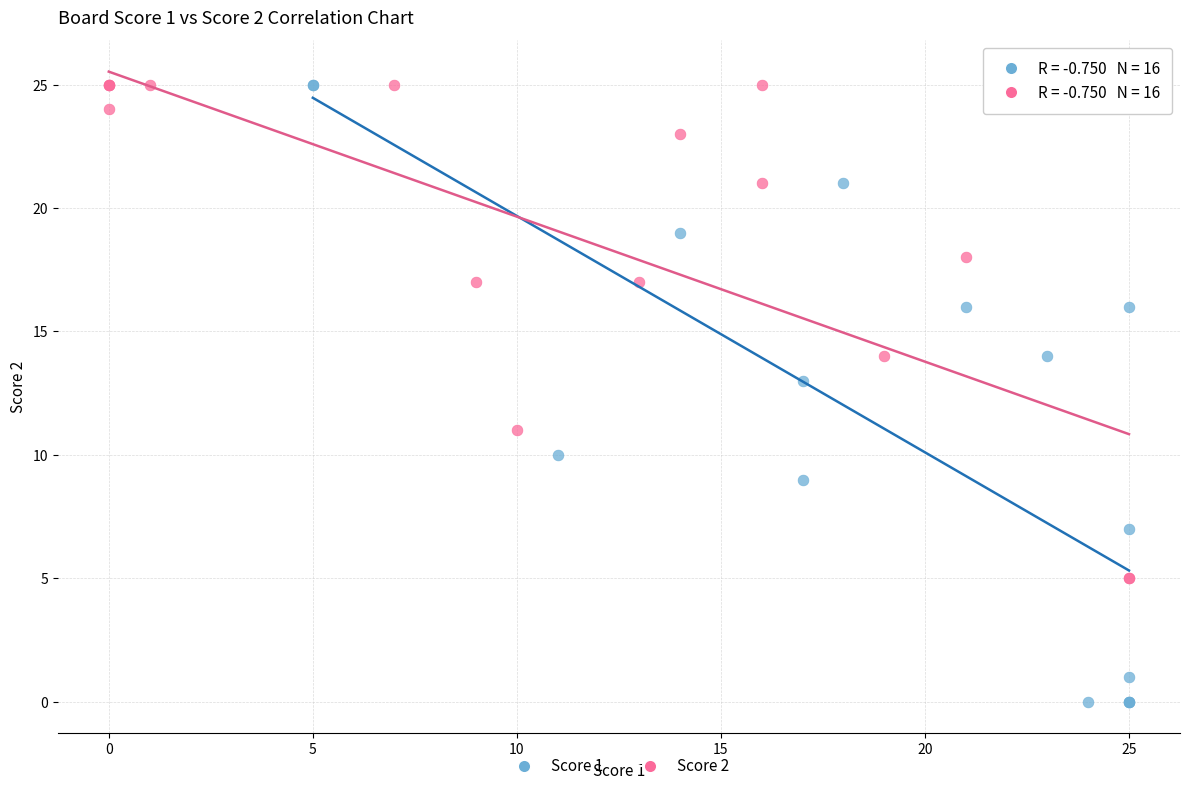

Which series has the widest spread of Y values?

Score 1